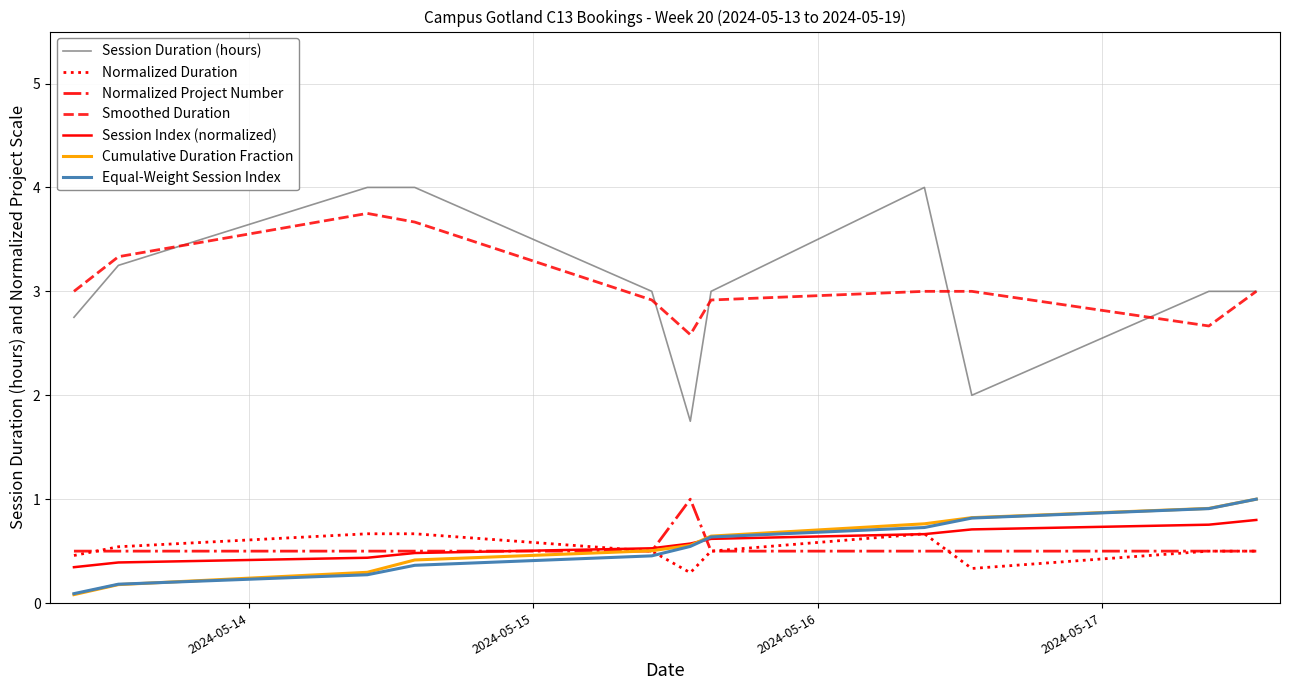

What is the maximum value for Smoothed Duration?

3.8